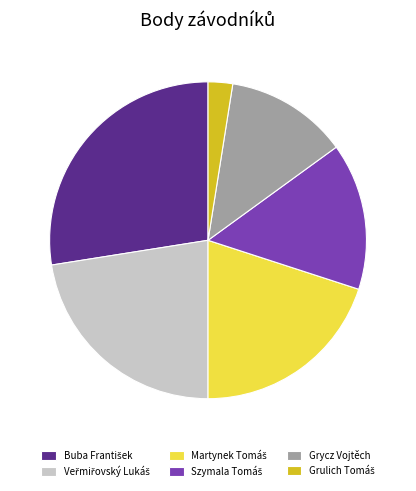

Does Grycz Vojtěch represent more than half of the total?

No